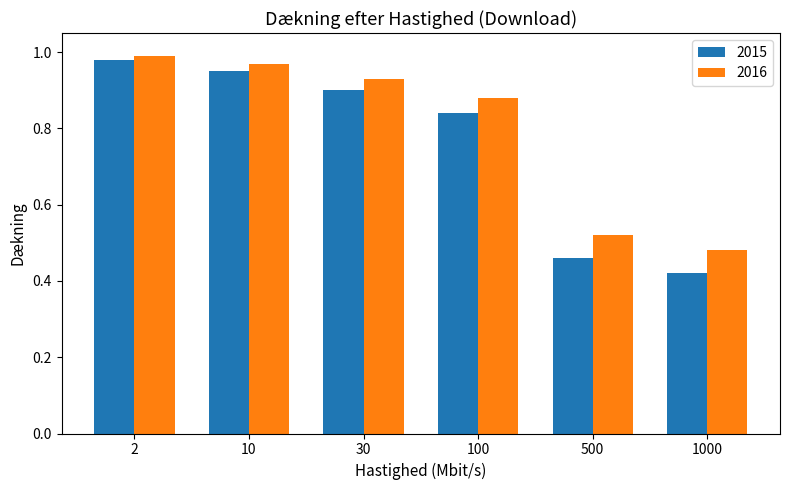

How many bars are there in each group?

2